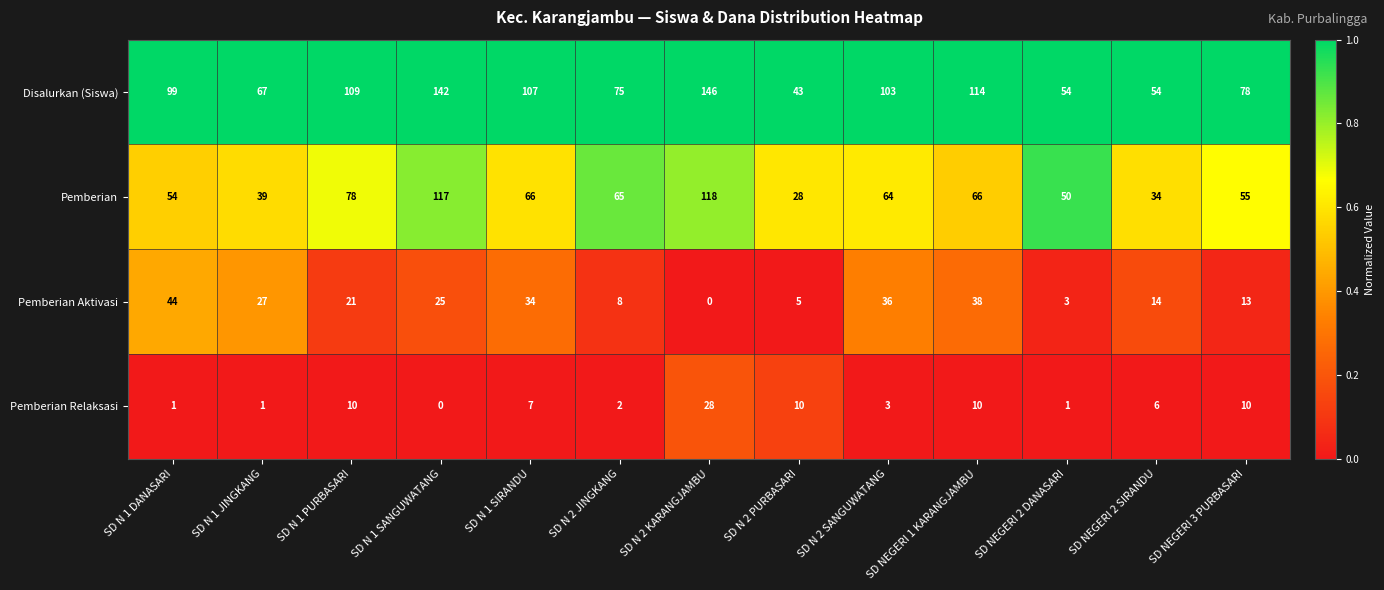

What is the difference between the maximum and minimum values in the Disalurkan (Siswa) series?

103